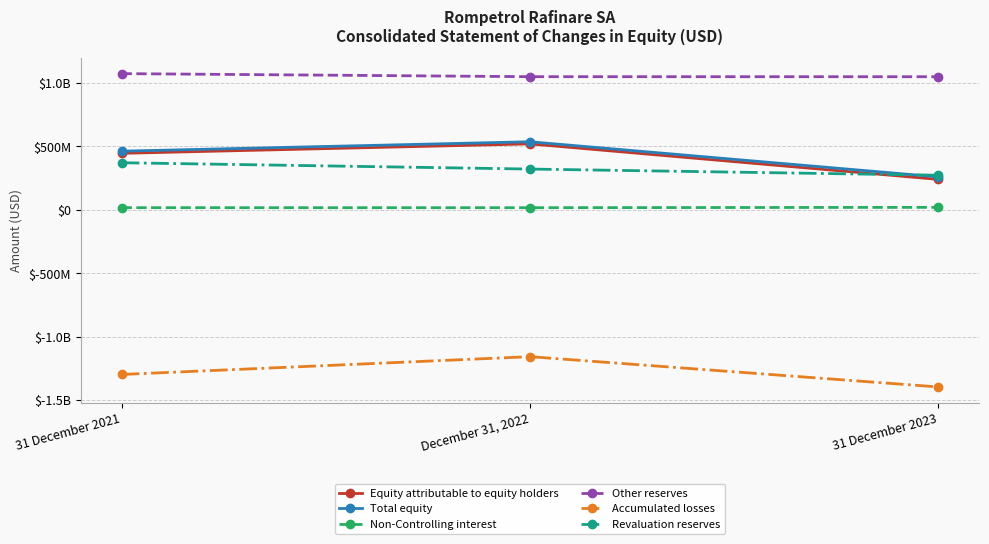

What are all the series names shown in the legend?

Equity attributable to equity holders, Total equity, Non-Controlling interest, Other reserves, Accumulated losses, Revaluation reserves